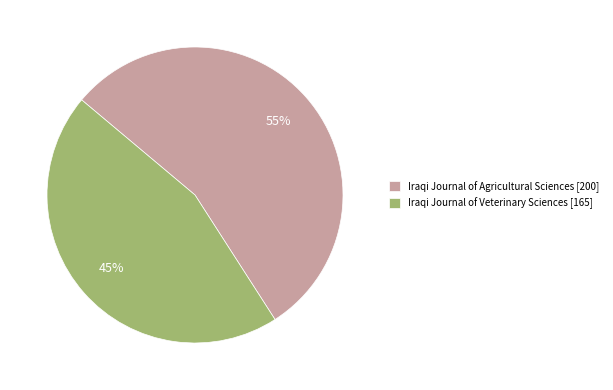

True or false: Iraqi Journal of Veterinary Sciences accounts for 45% of the total.

True